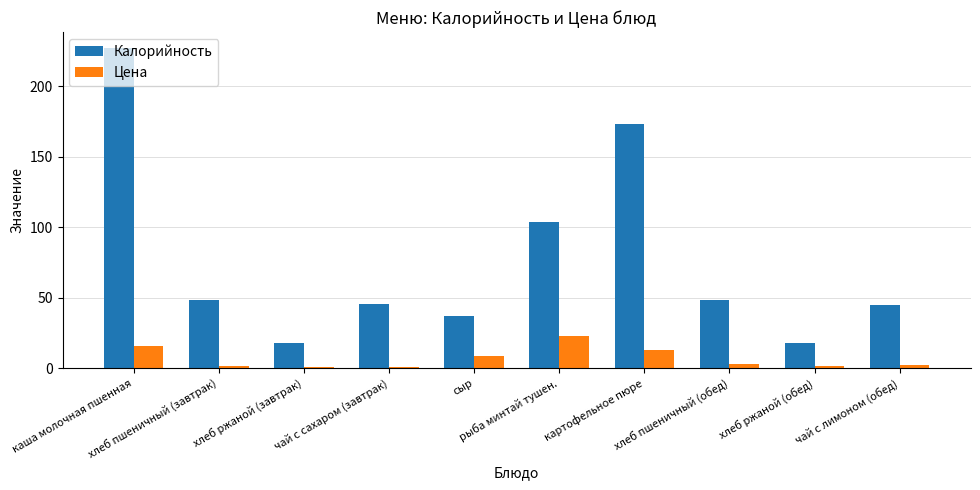

Are the bars grouped side by side (vs. stacked)?

Yes